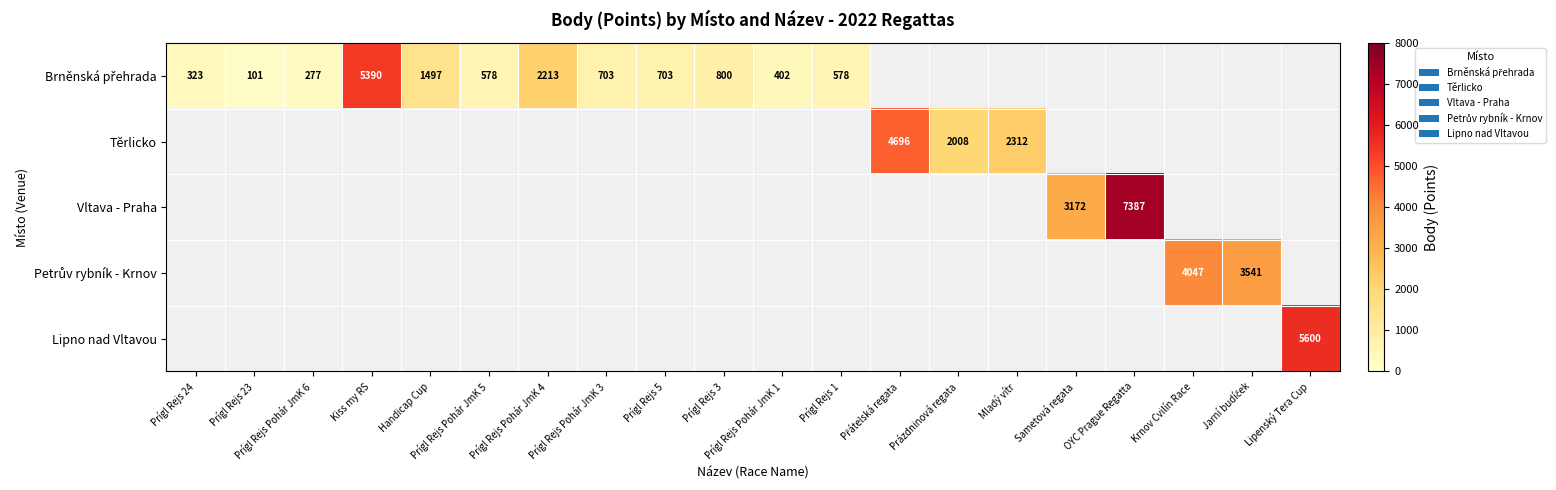

How many values in Petrův rybník - Krnov are above zero?

2